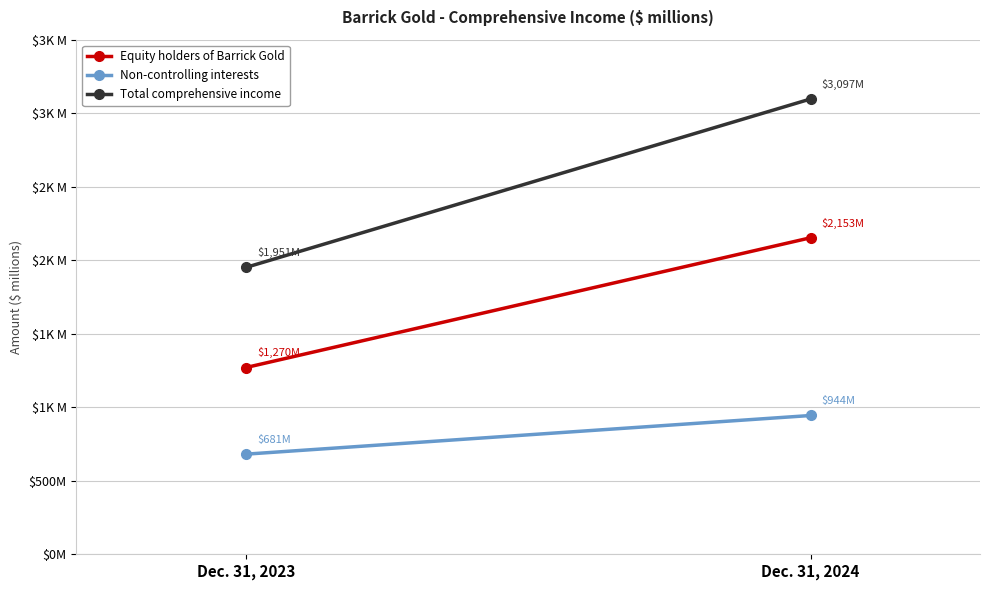

What is the value of the Non-controlling interests point at the 1st from the left?

681